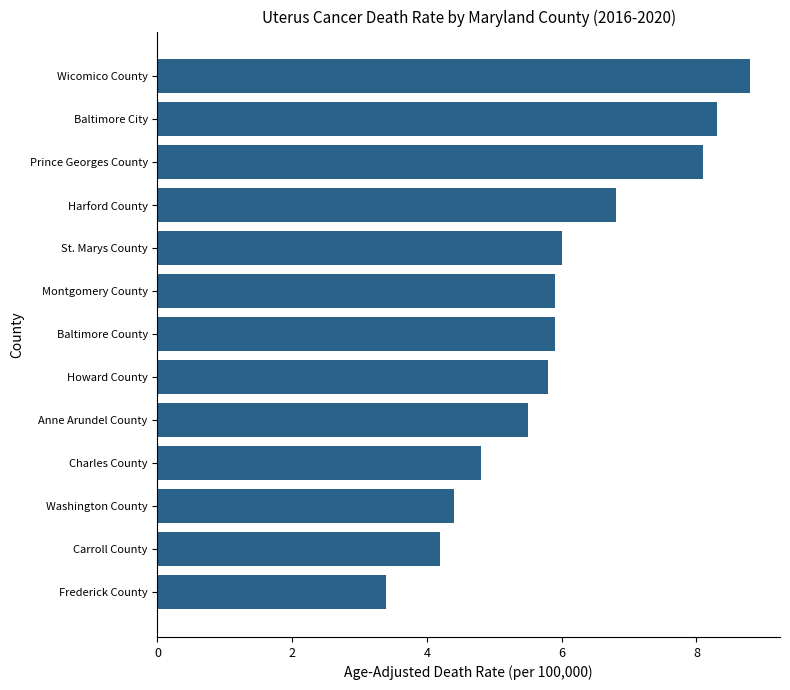

Which category has the highest value across all series?

Wicomico County